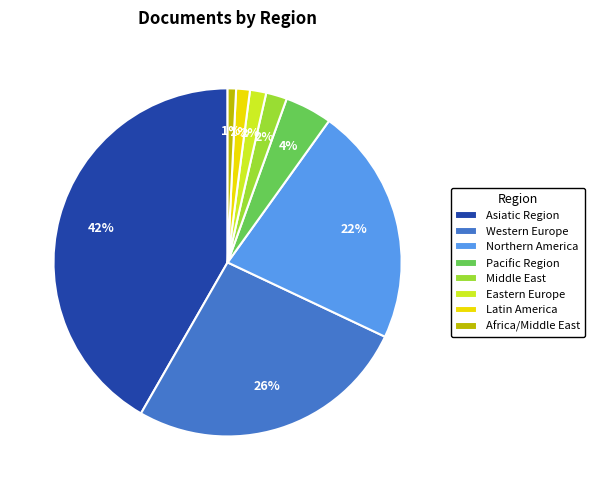

Does any single category account for the majority?

No